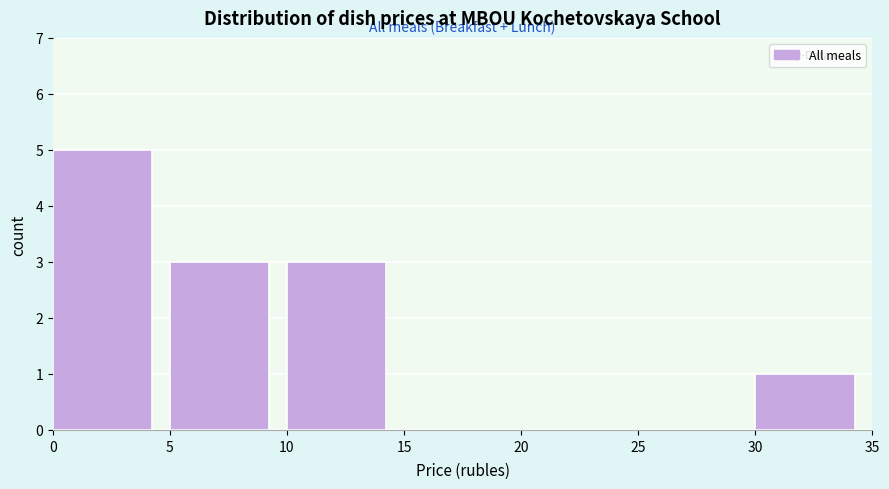

Reading left to right, transcribe this chart: for each bar, give the range it covers on the x-axis and its height. The values are not printed on the chart, so give them approximately, as read against the axis.

0 to 5: 5
5 to 10: 3
10 to 15: 3
15 to 20: 0
20 to 25: 0
25 to 30: 0
30 to 35: 1